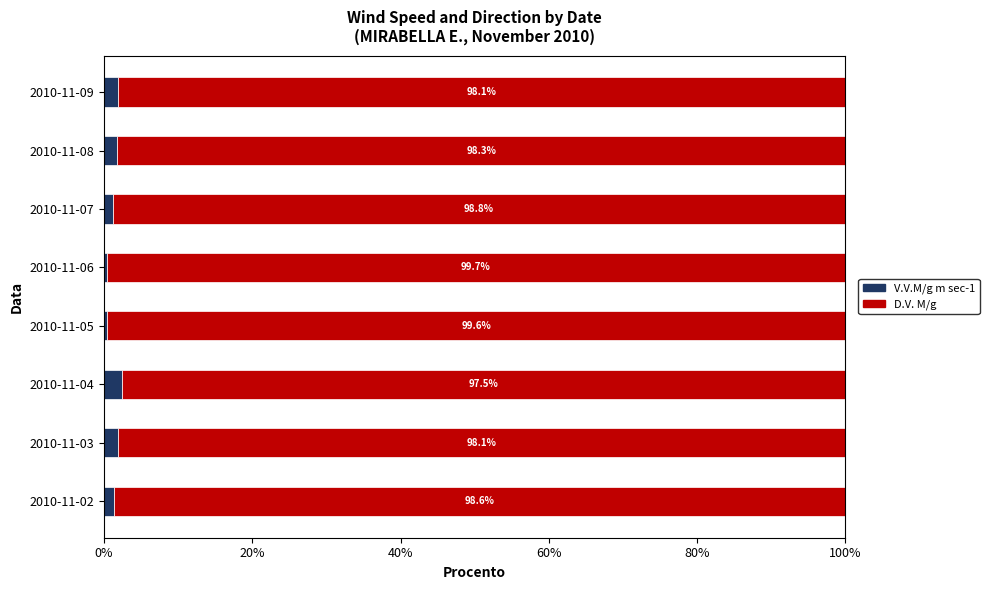

At which label does V.V.M/g m sec-1 reach its minimum?

2010-11-06